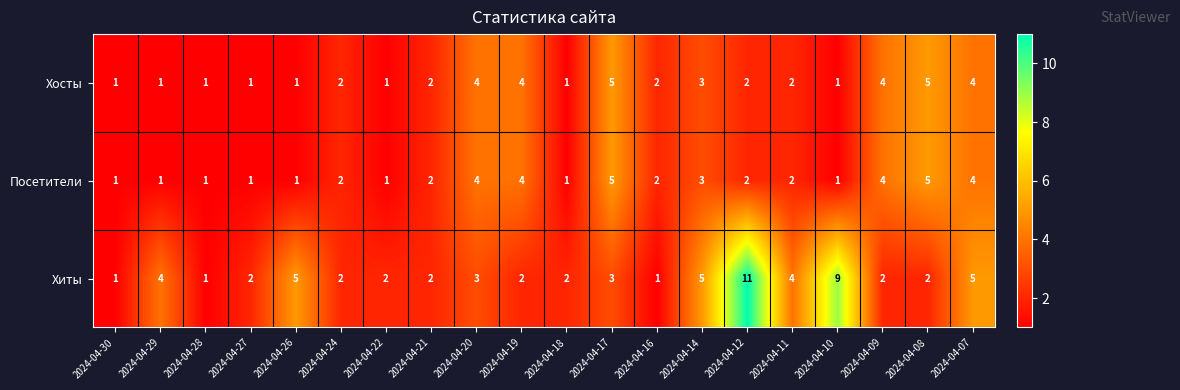

What is the total value across all series at 2024-04-18?

4